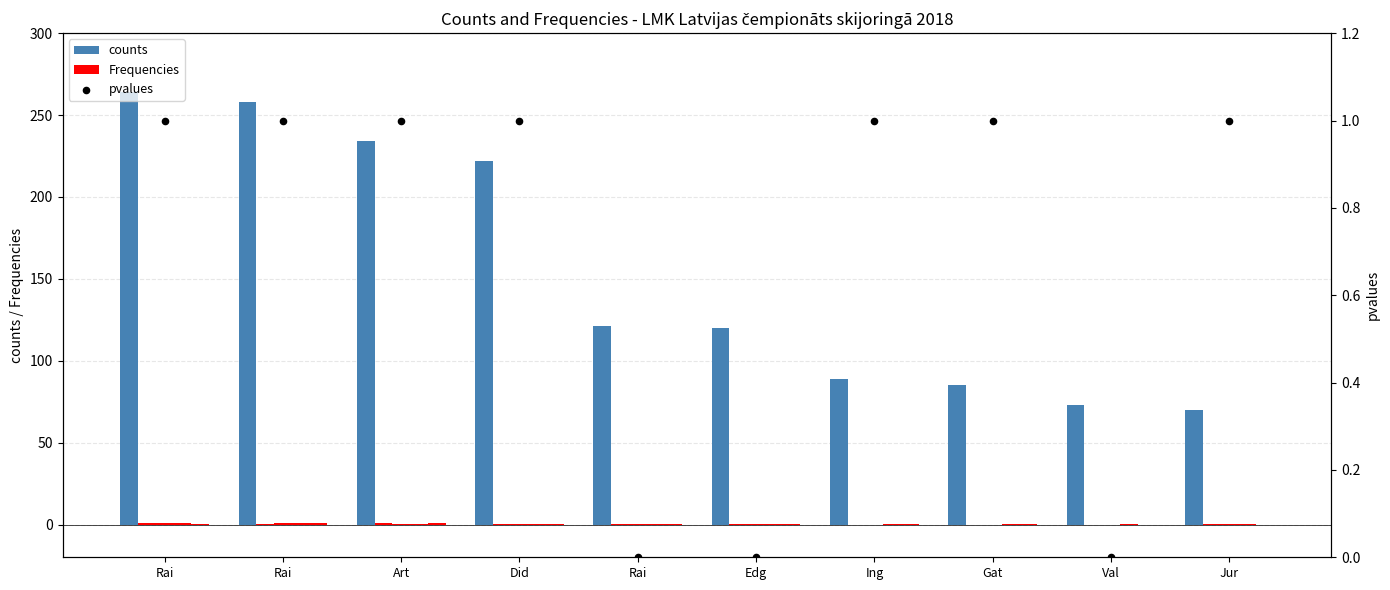

What are all the series names shown in the legend?

counts, Frequencies, pvalues